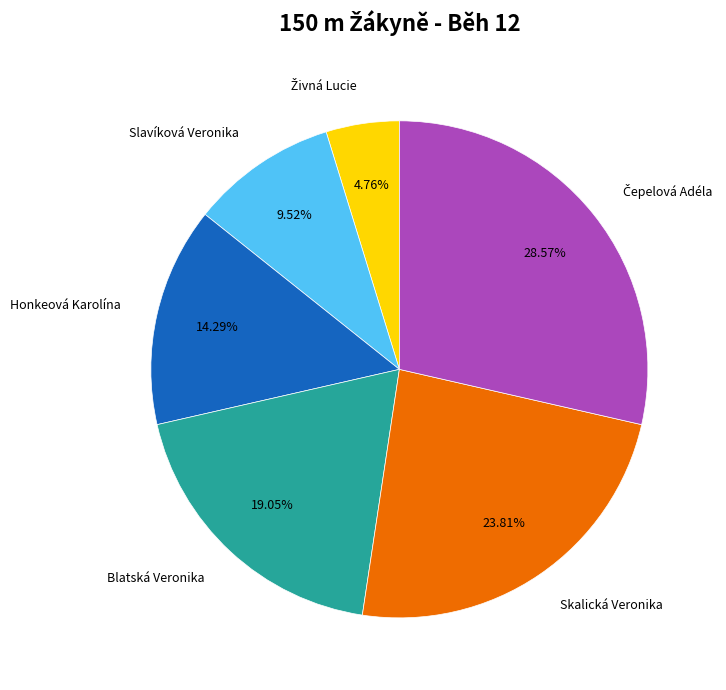

Count the number of slices in the pie.

6